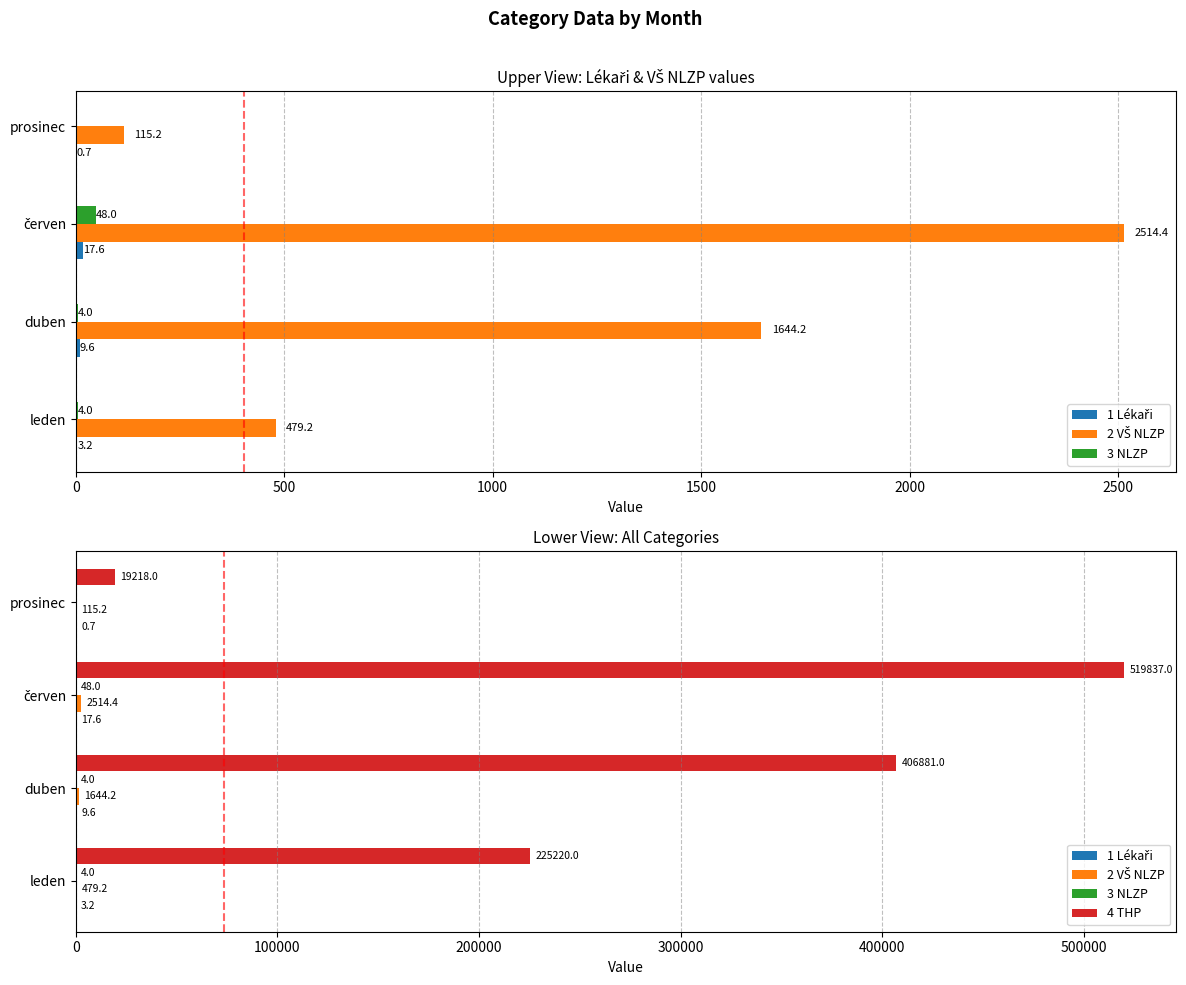

Reading left to right, list all the values displayed in this chart.

1 Lékaři: 3.2	9.6	17.6	0.7
2 VŠ NLZP: 479.2	1644.2	2514.4	115.2
3 NLZP: 4.0	4.0	48.0	0.0
4 THP: 225220.0	406881.0	519837.0	19218.0